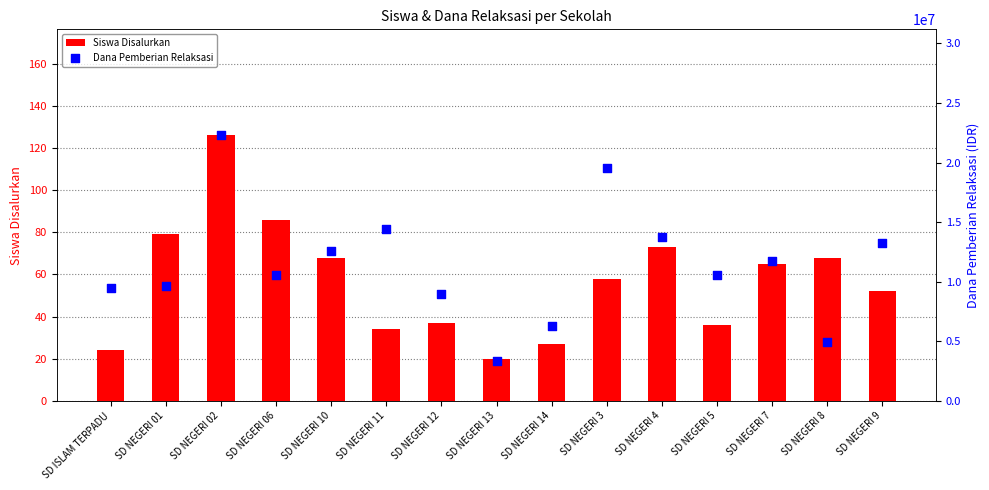

Which series reaches the minimum Y coordinate?

Siswa Disalurkan